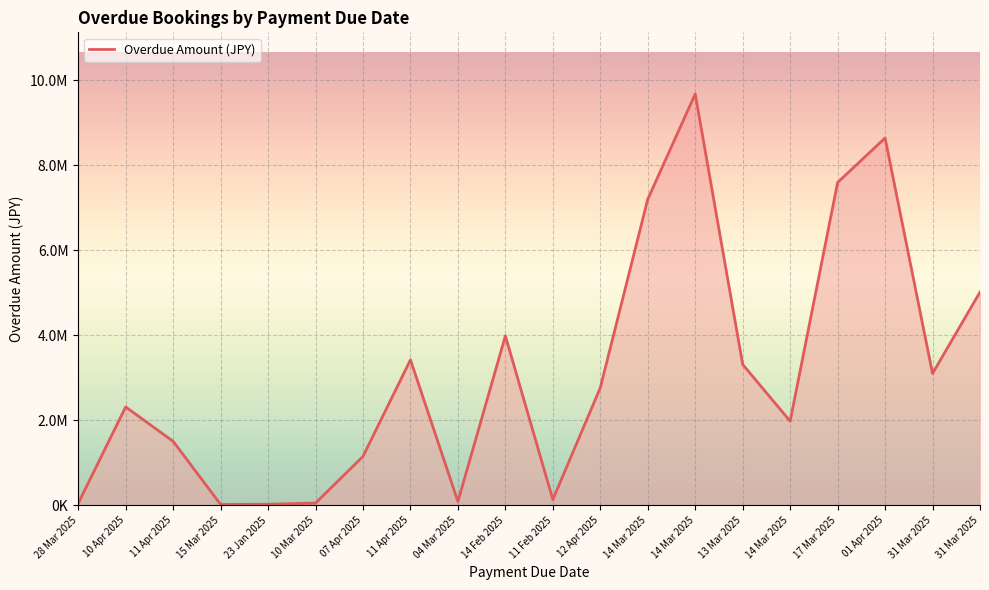

What is the maximum value shown in the chart?

9674700.0